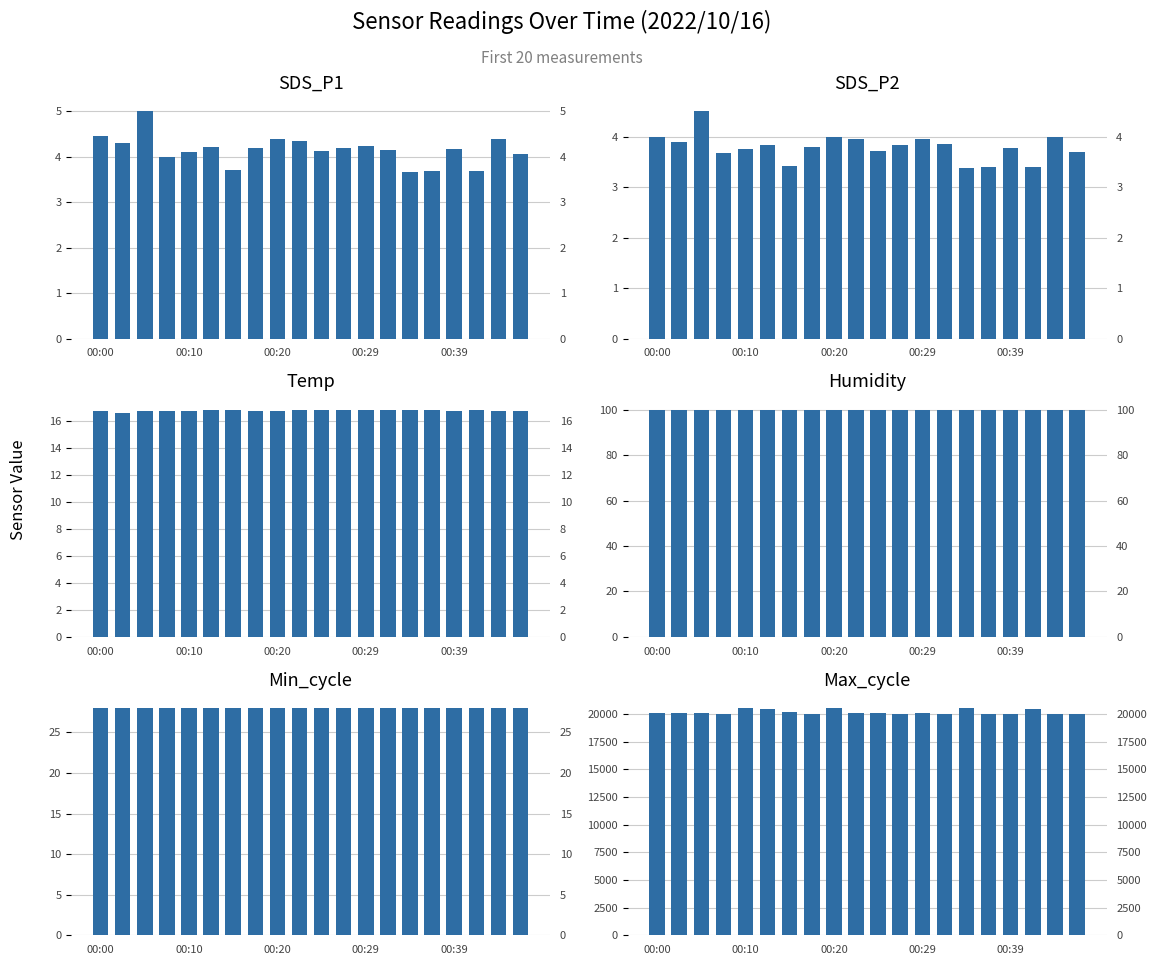

What are all the series names shown in the legend?

SDS_P1, SDS_P2, Temp, Humidity, Min_cycle, Max_cycle